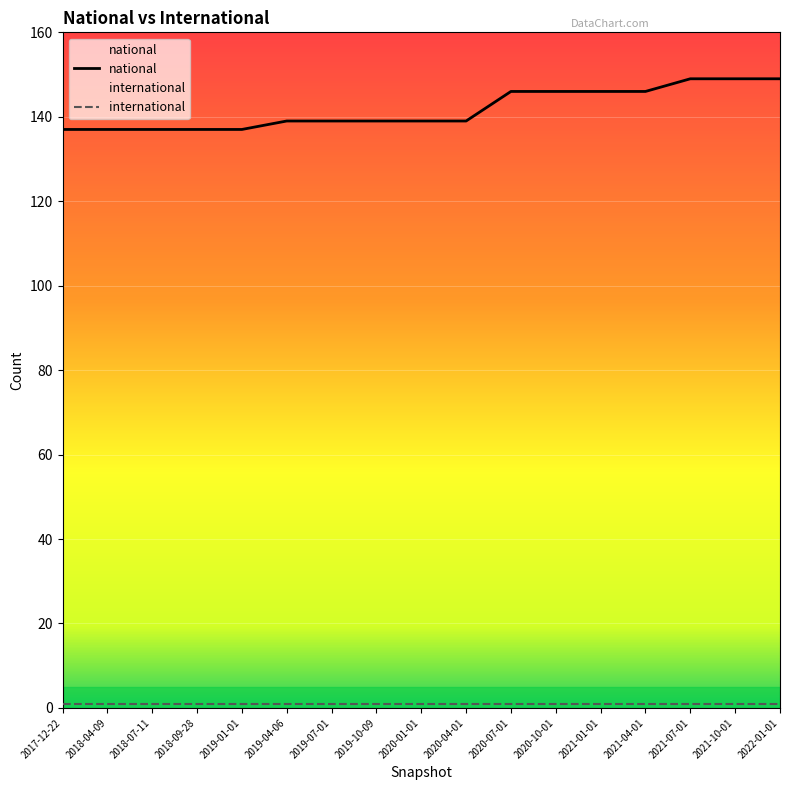

True or false: the data shows 137 at 2018-07-11.

True